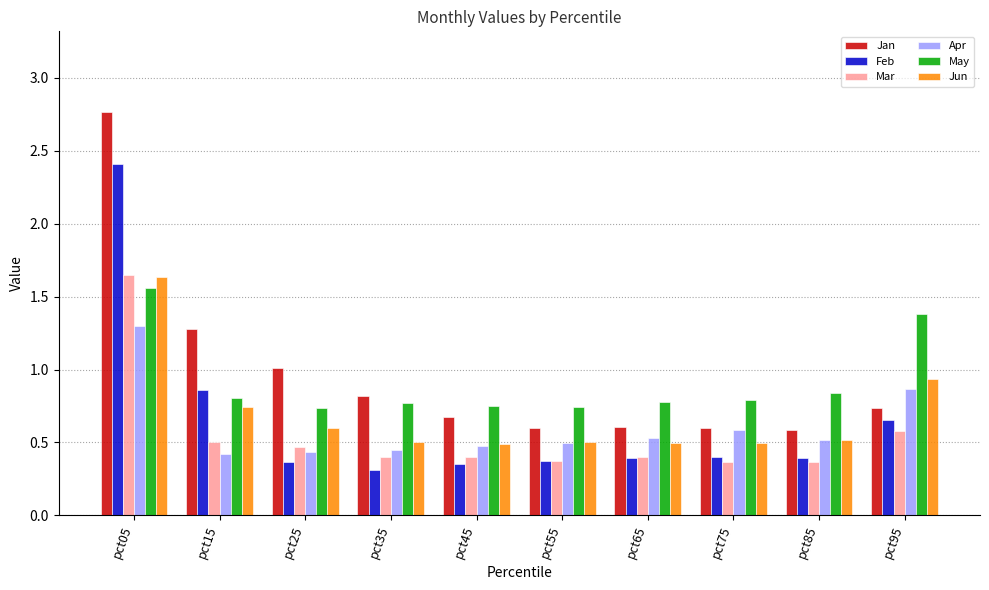

At which category is the sum across all series the highest?

pct05